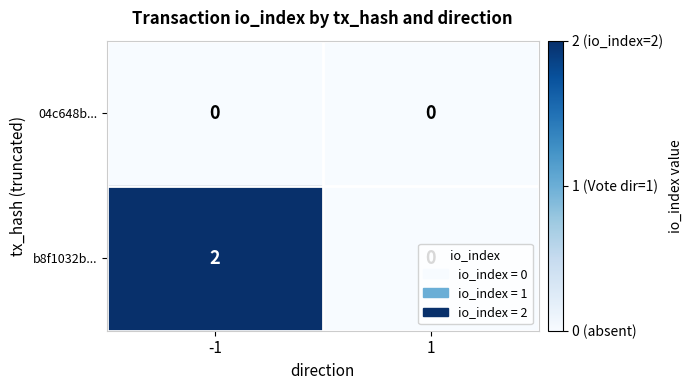

What is the difference between the highest and lowest values at -1?

2